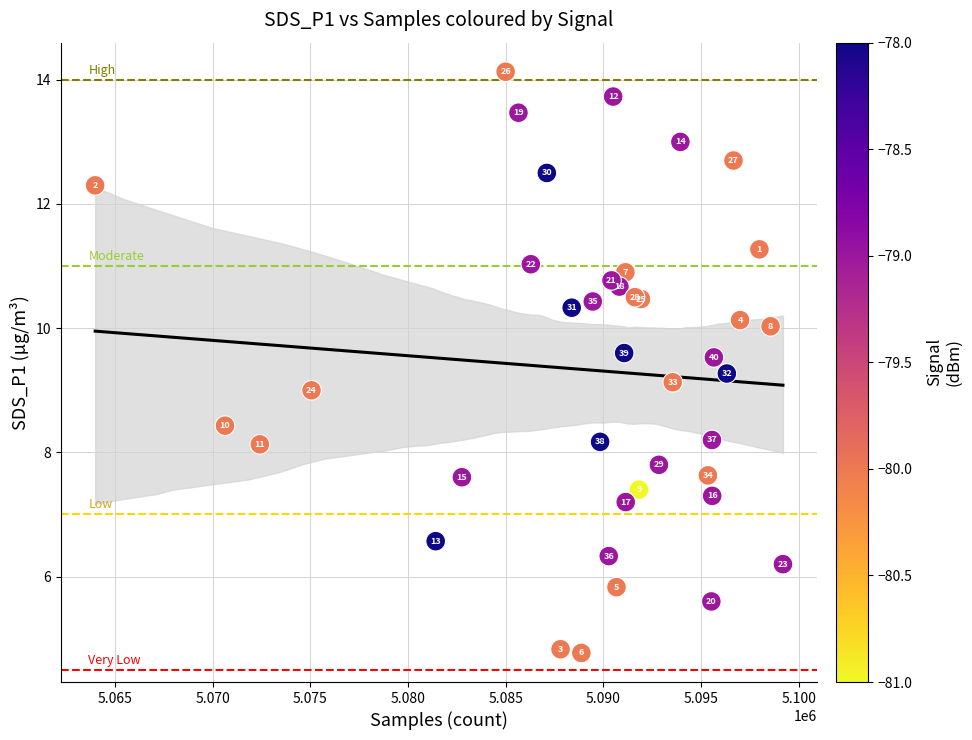

What Y value in the scatter plot is closest to 9?

9.0